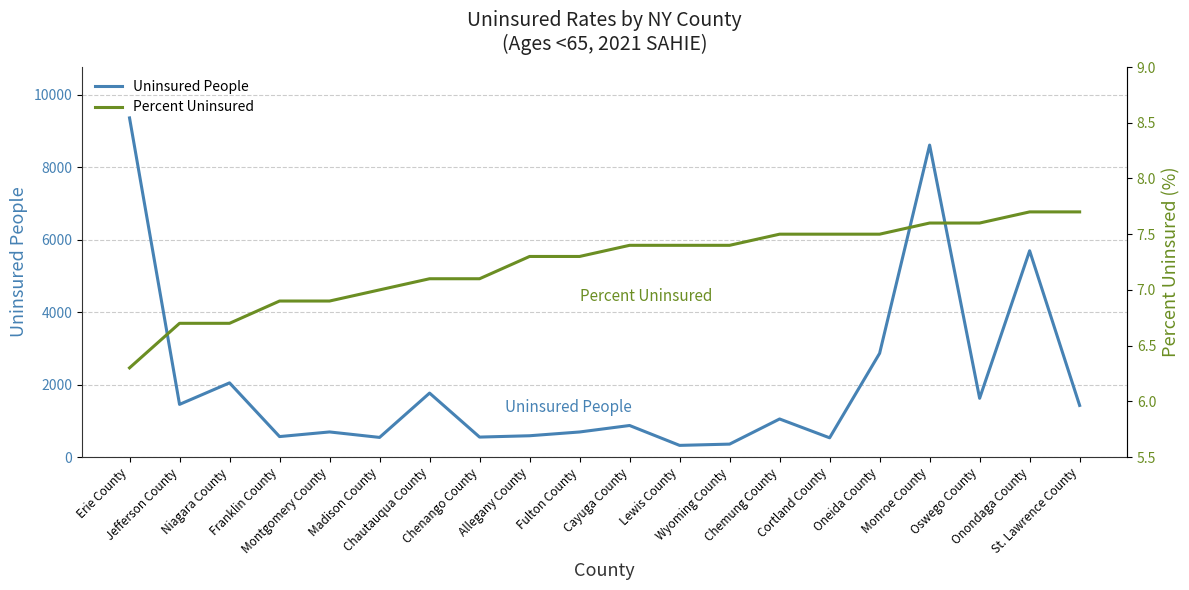

True or false: Percent Uninsured has more than 1 points higher than both neighbors.

False